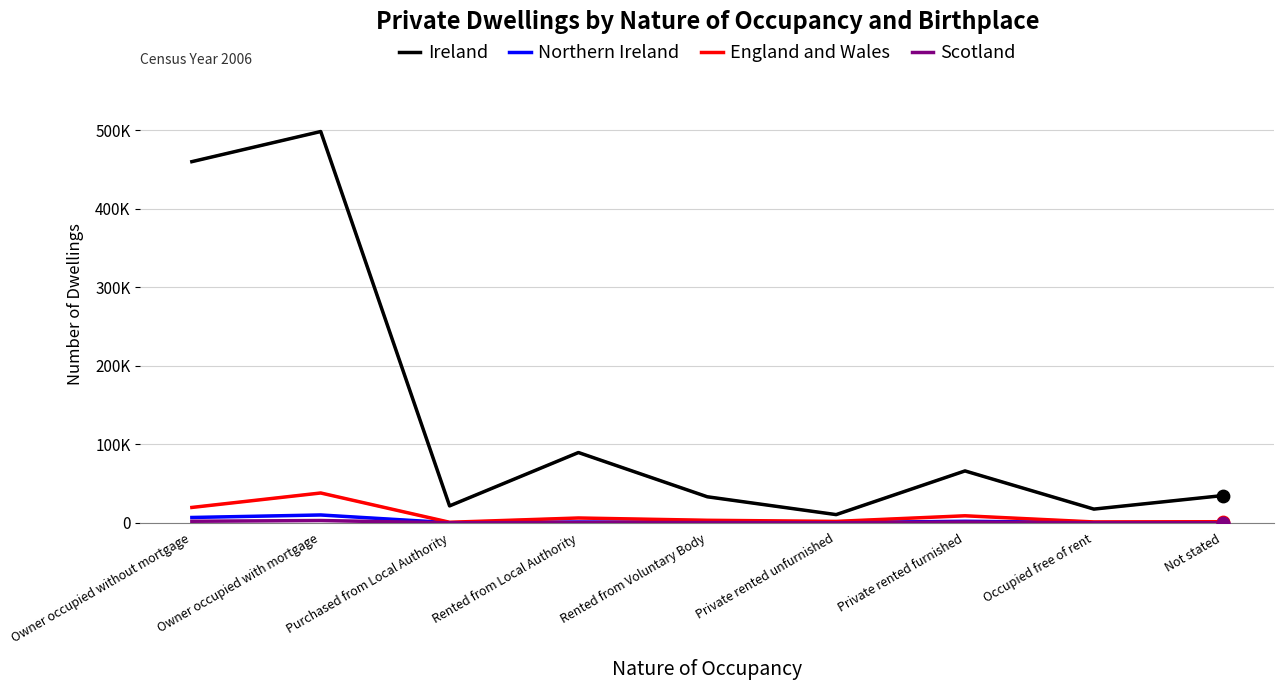

What is the total value across all series at Private rented unfurnished?

12941